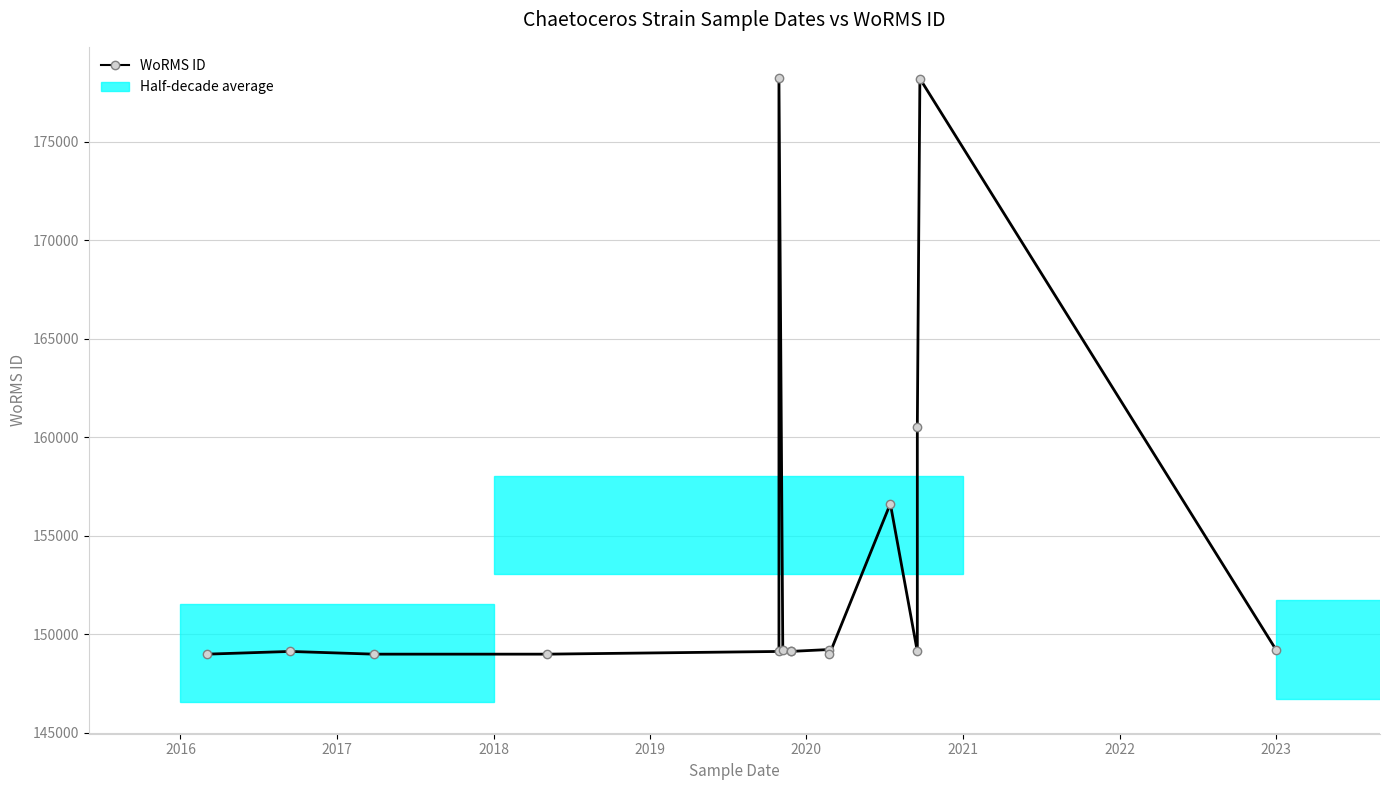

Between 2020 and 15, which is larger?

2020